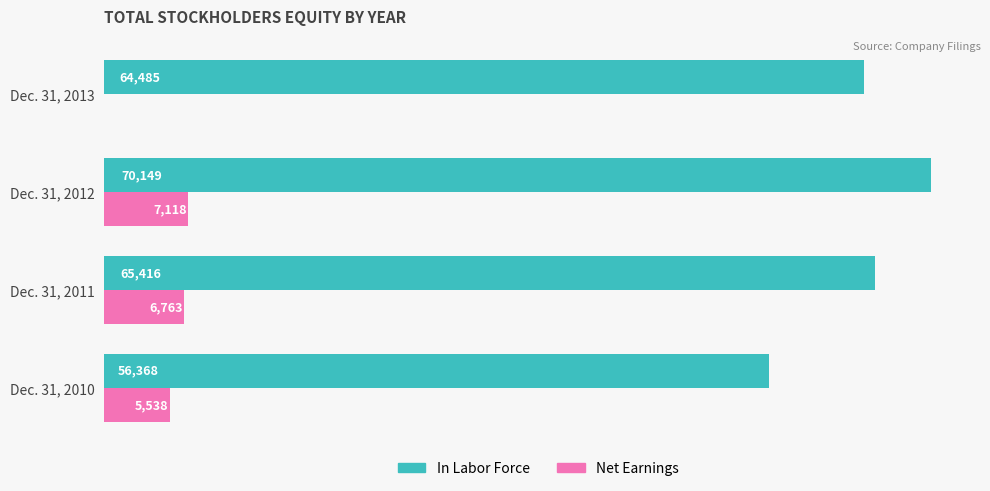

At which category does the chart reach its peak across all series?

Dec. 31, 2012